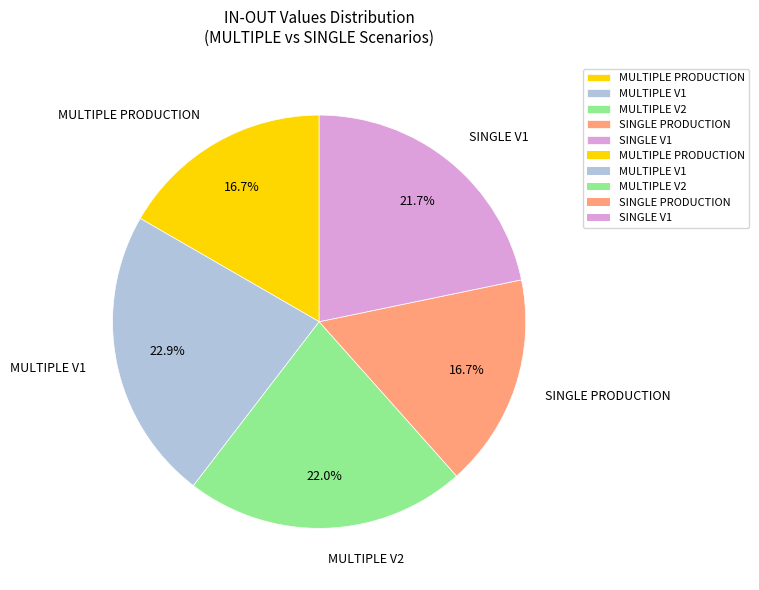

To the nearest percent, what portion does MULTIPLE V1 represent?

23%